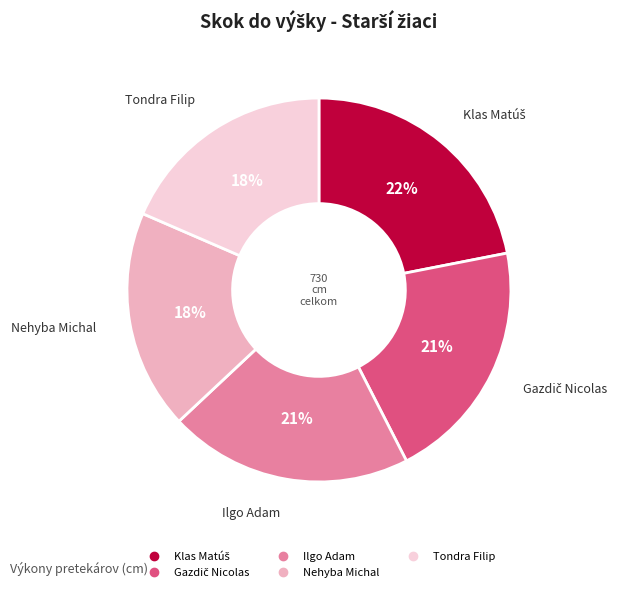

To the nearest percent, what is the combined percentage of Tondra Filip and Ilgo Adam?

39%